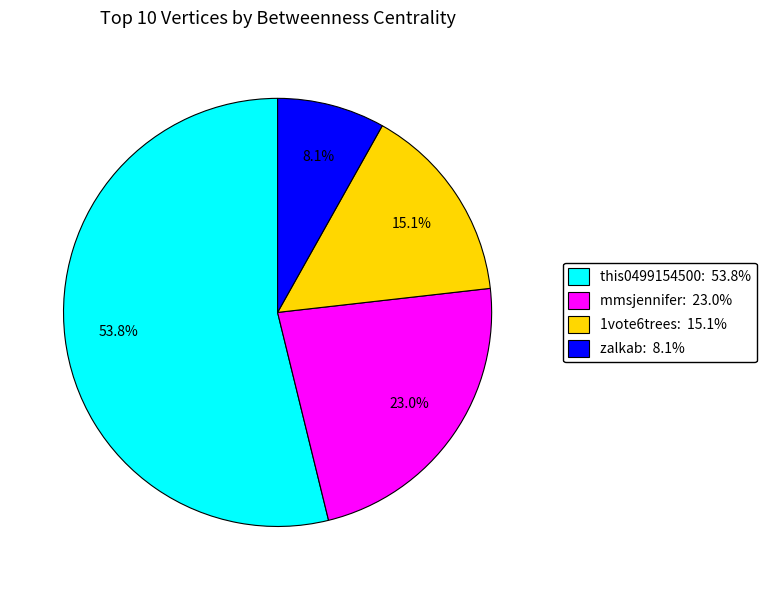

Between 1vote6trees: 15.1% and mmsjennifer: 23.0%, which is larger?

mmsjennifer: 23.0%